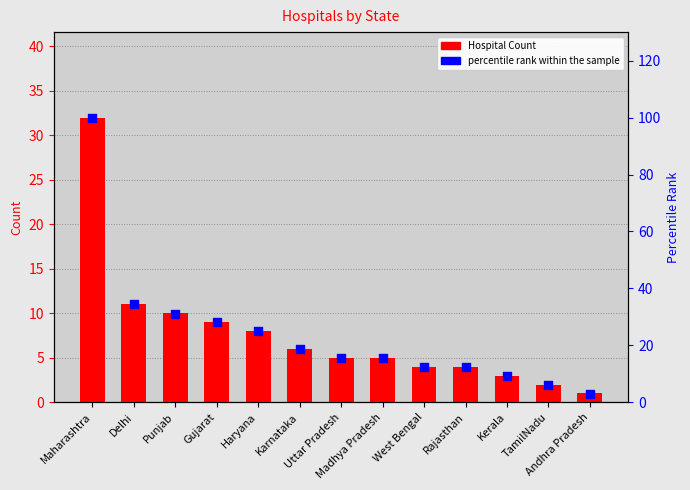

What is the total value across all series at Gujarat?

37.1